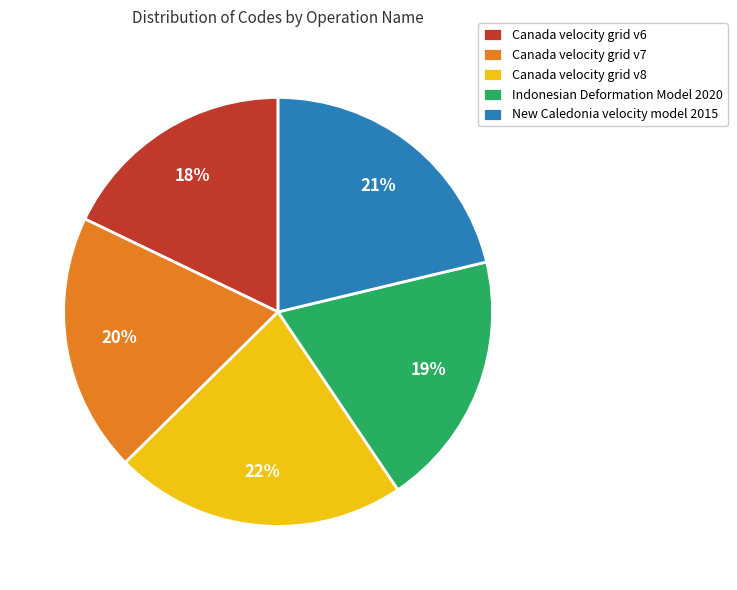

True or false: Canada velocity grid v6 accounts for 31% of the total.

False